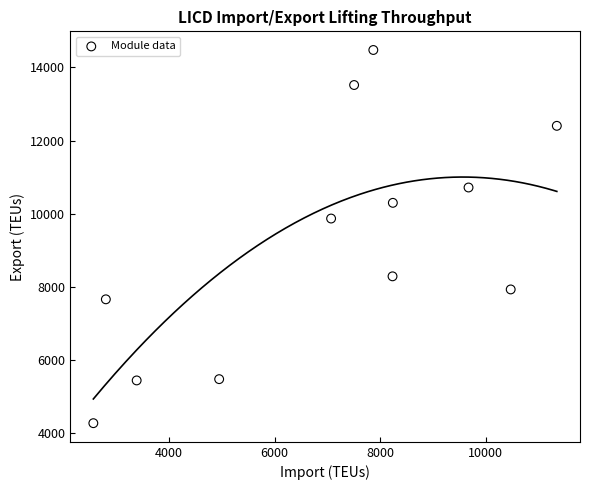

What is the range of Y values (max minus min)?

10196